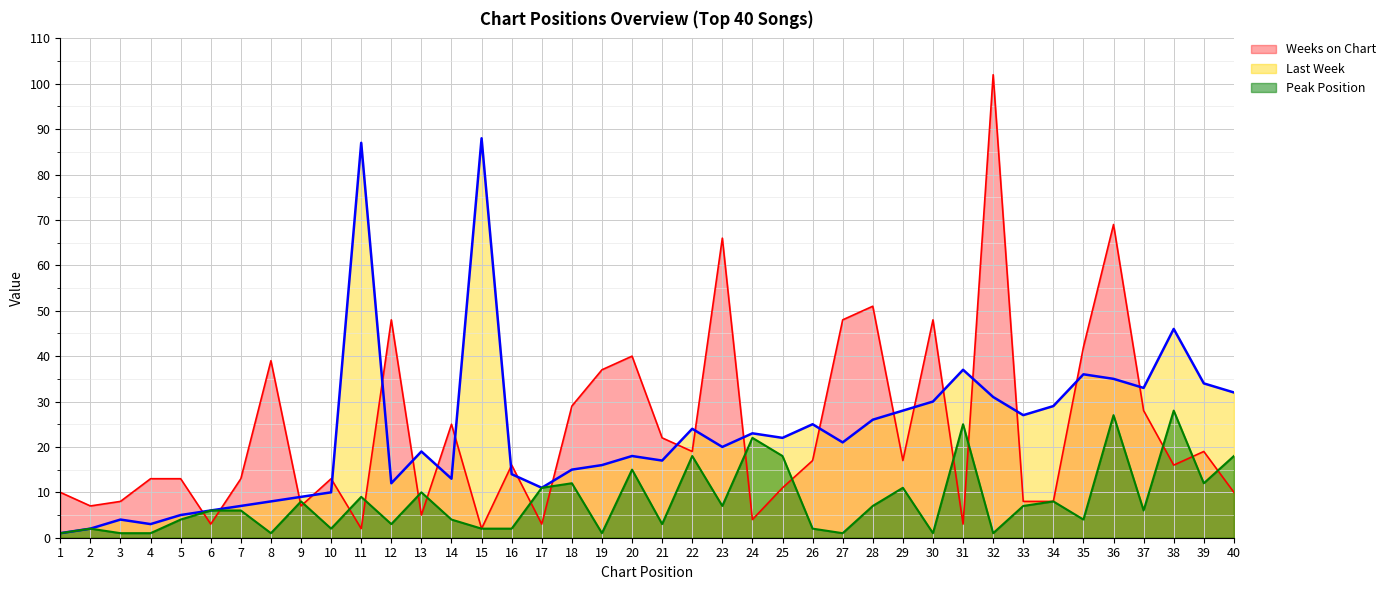

At which category does Last Week reach its first local valley?

4